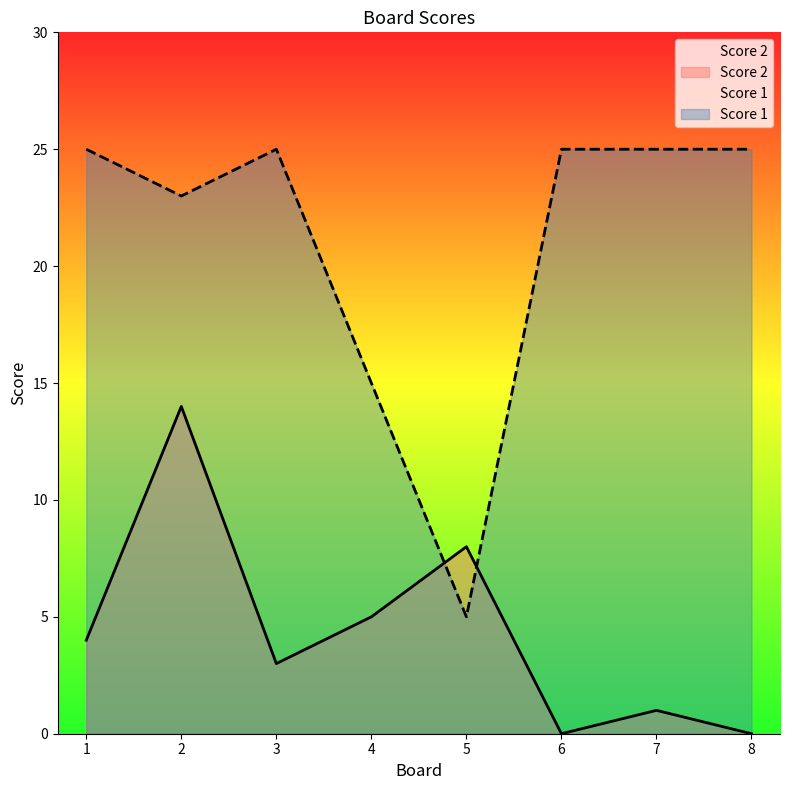

True or false: Score 2 has more than 2 points higher than both neighbors.

True